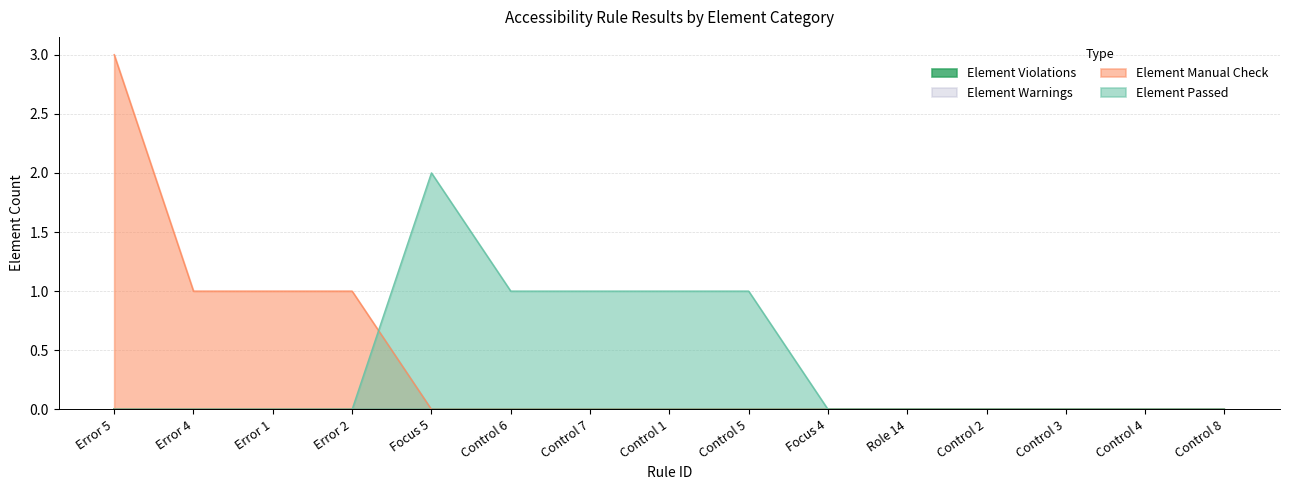

At which category is the sum across all series the highest?

Error 5